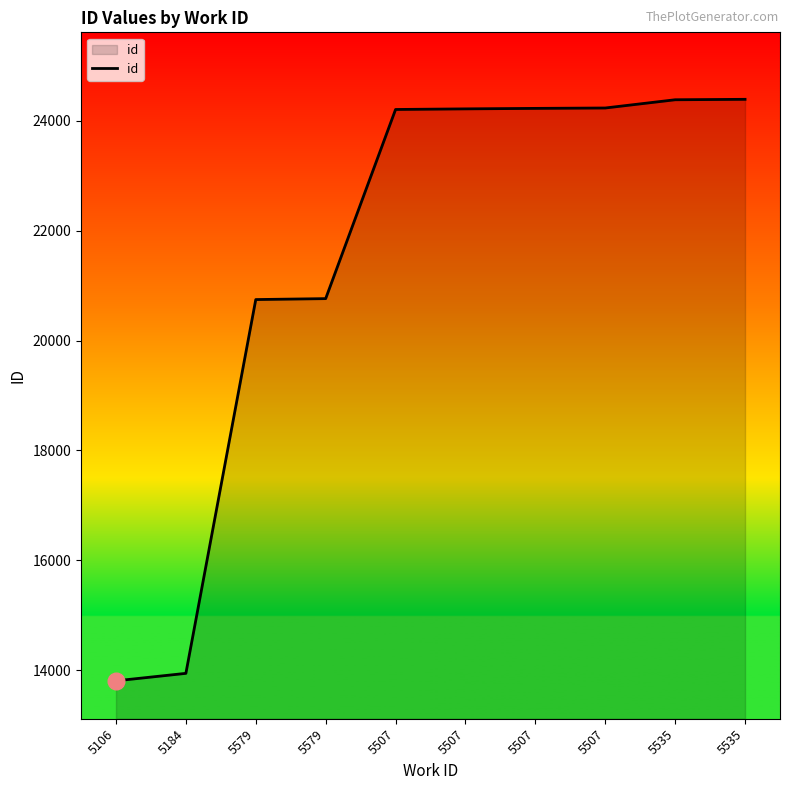

What is the change in value from 5507 to 5507?

+20